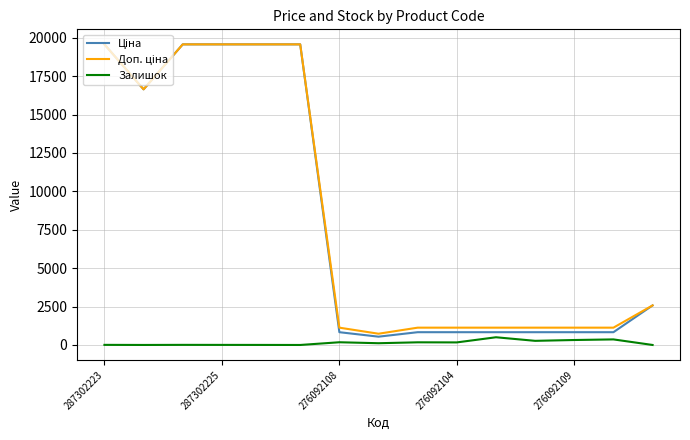

What is the greatest value displayed?

19564.9